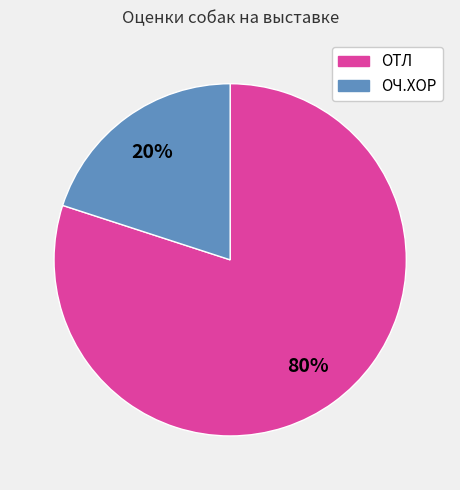

Is it true that ОТЛ is 74% of the pie?

False